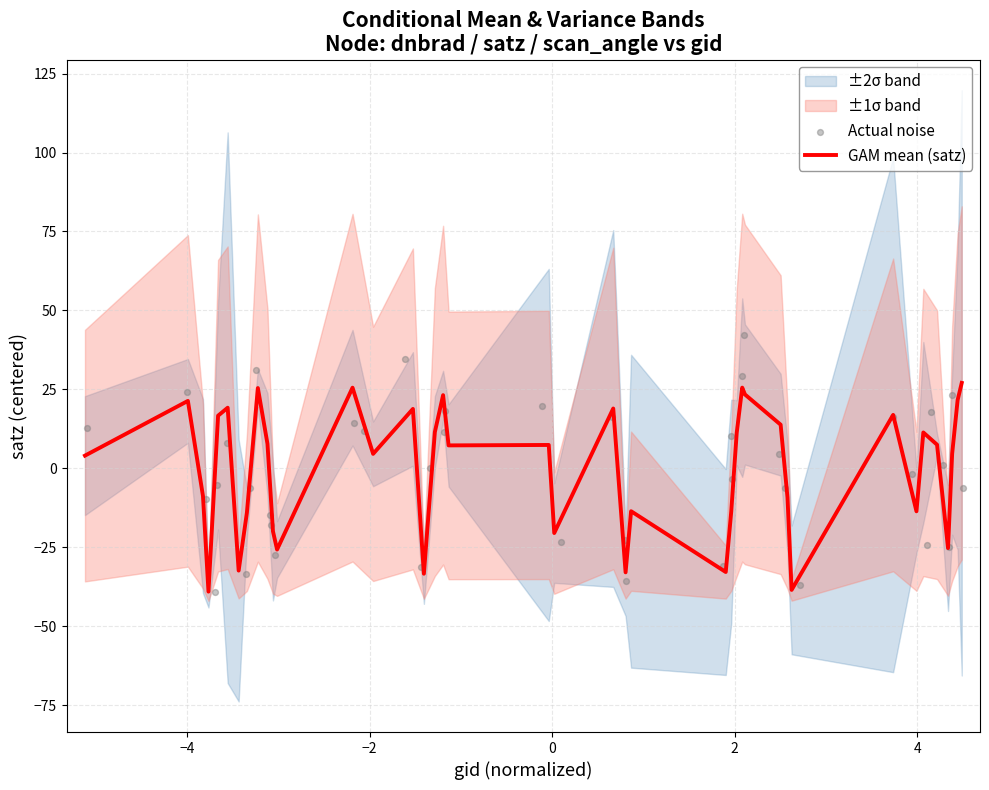

Which series has the largest total across all categories?

GAM mean (satz)